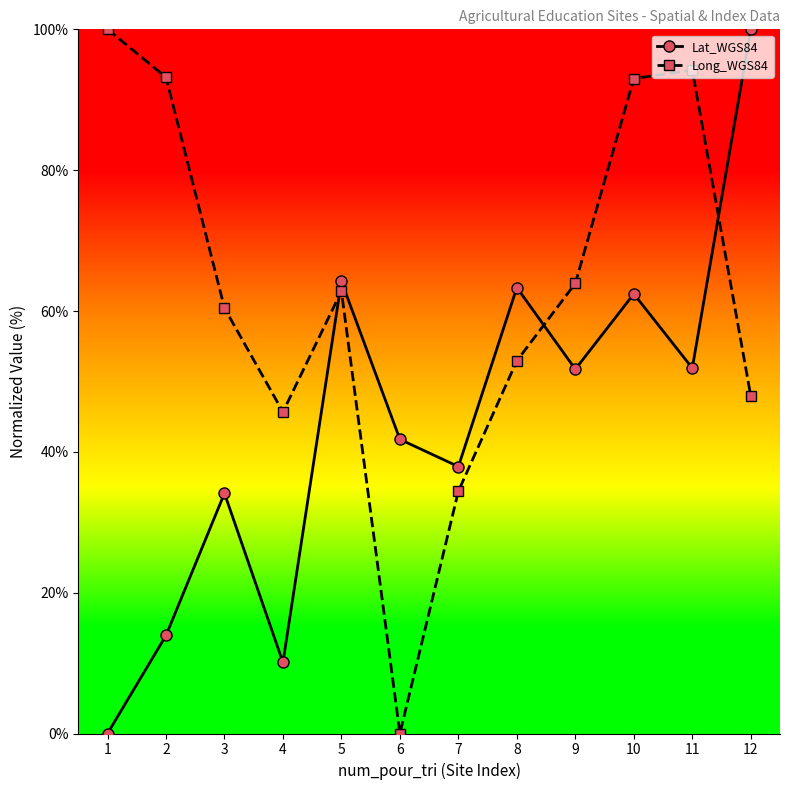

Rank the series by their average value, from lowest to highest.

Lat_WGS84, Long_WGS84